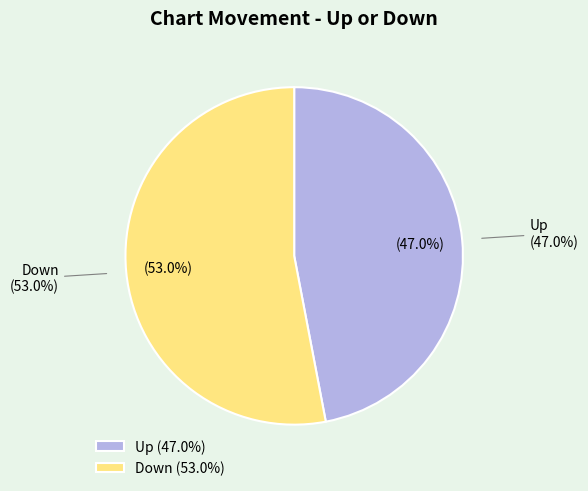

To the nearest percent, what percentage of the pie is up?

47%